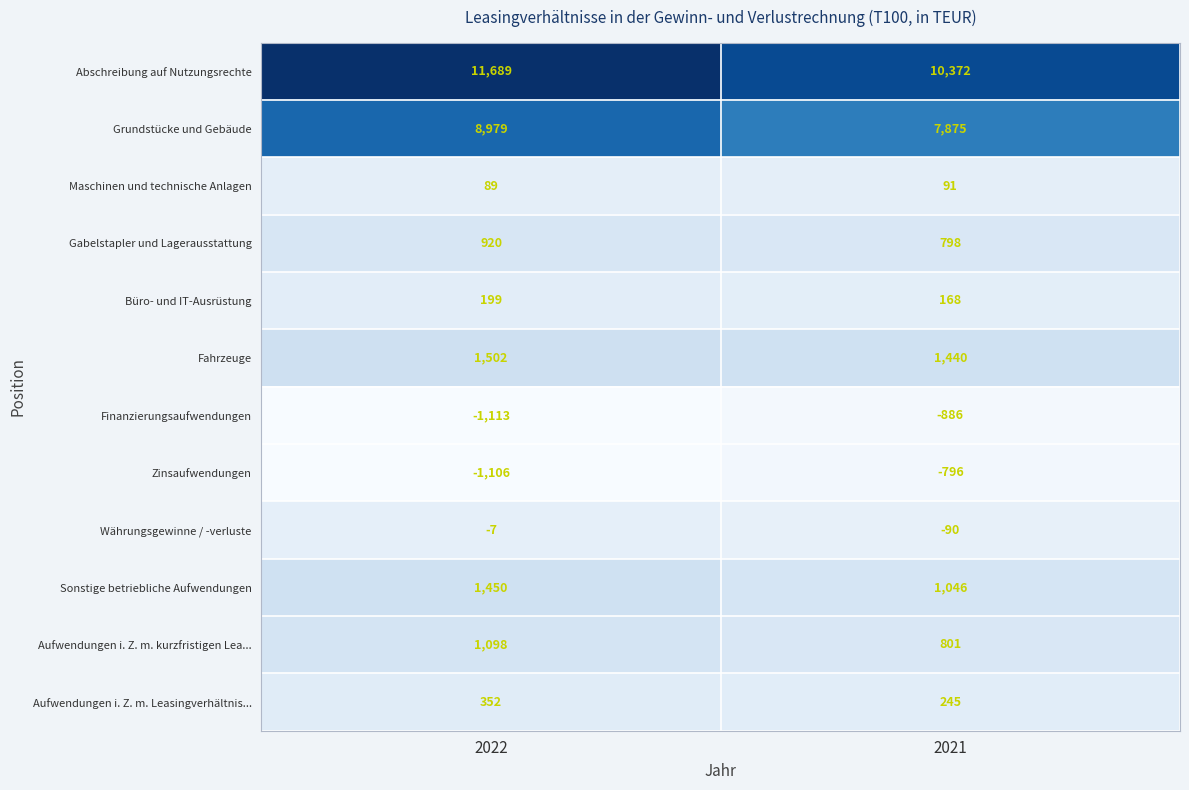

Which series changed the most between 2022 and 2021?

Abschreibung auf Nutzungsrechte